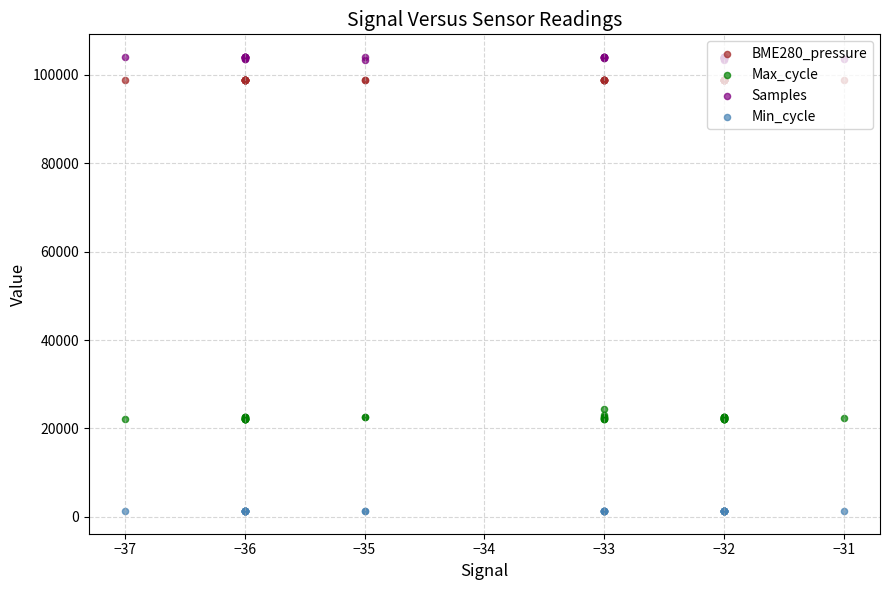

Which series contains the highest Y value?

Samples